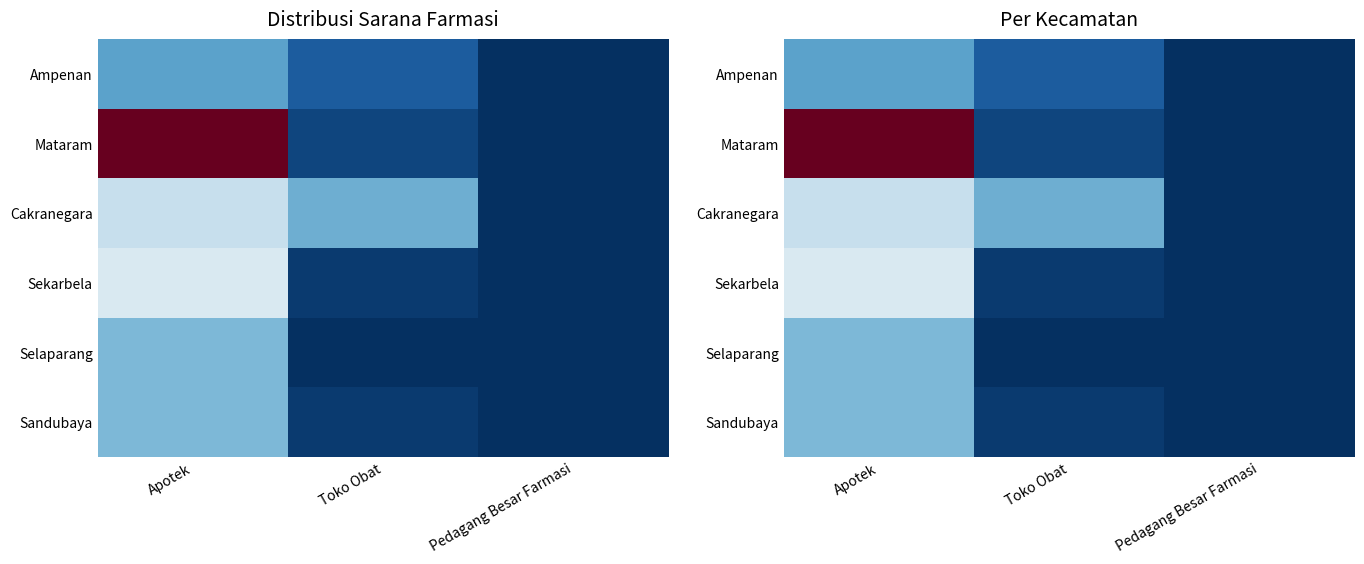

What is the sum of the Ampenan values at Pedagang Besar Farmasi and Apotek?

11